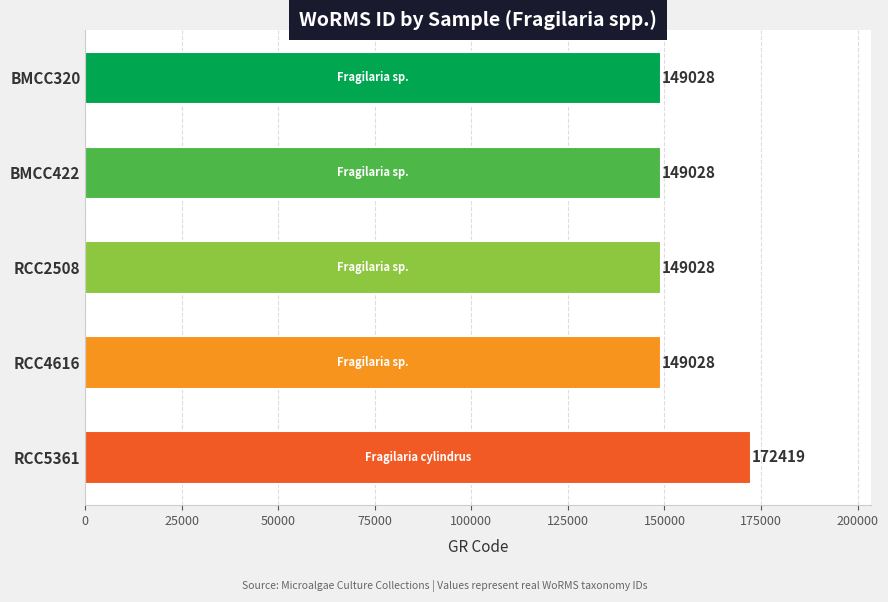

What is the difference between the maximum and second lowest values?

23391